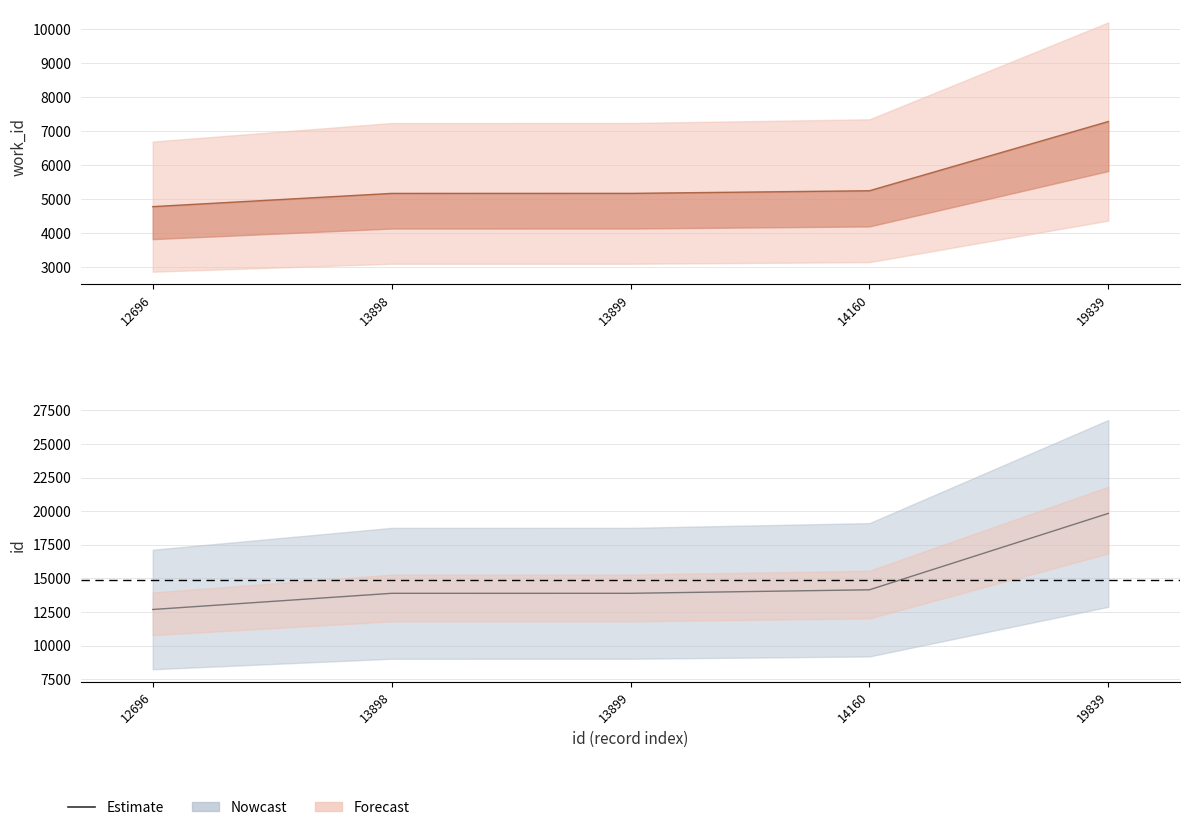

True or false: work_id has a value of 7283 at 19839.

True